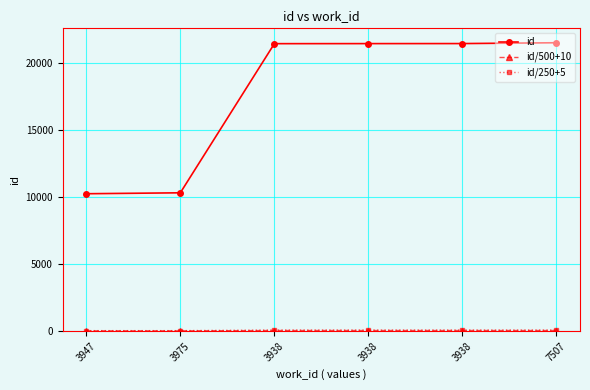

Rank the series by their maximum value, from lowest to highest.

id/500+10, id/250+5, id